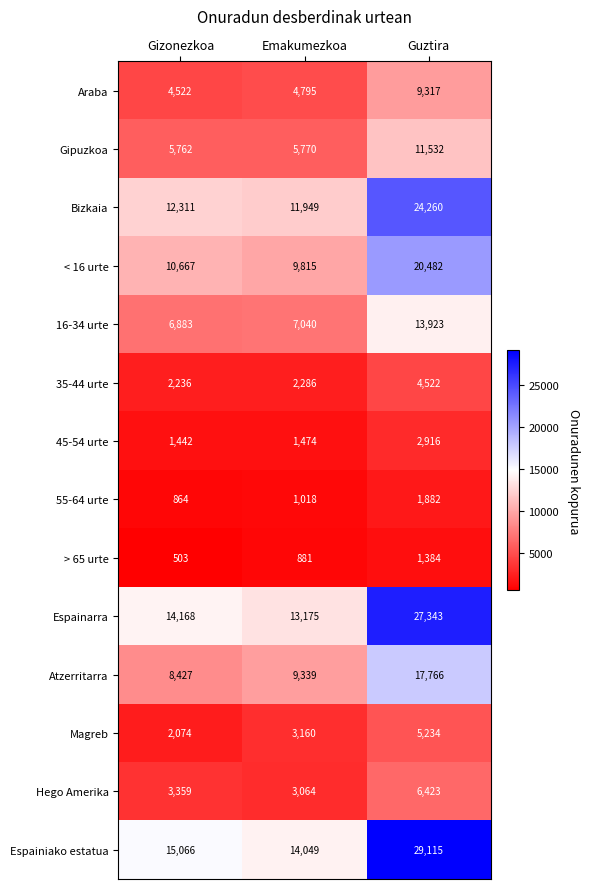

Which series has the largest total across all categories?

Espainiako estatua